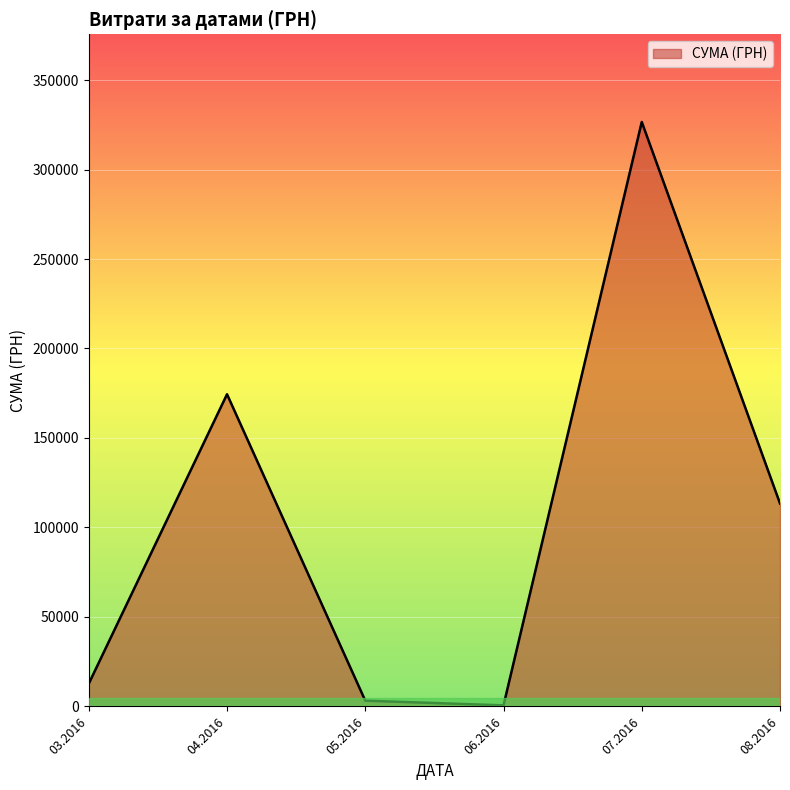

What is the difference between the second highest and minimum values?

173834.8